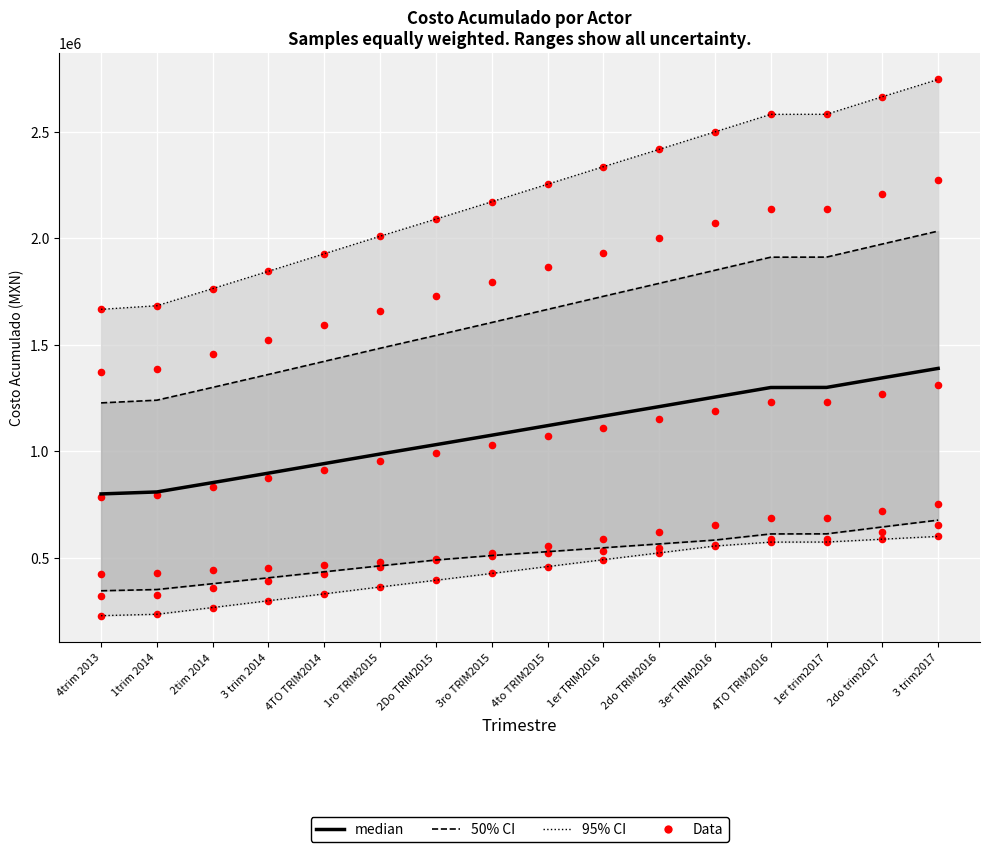

Which series contains the highest Y value?

95% CI